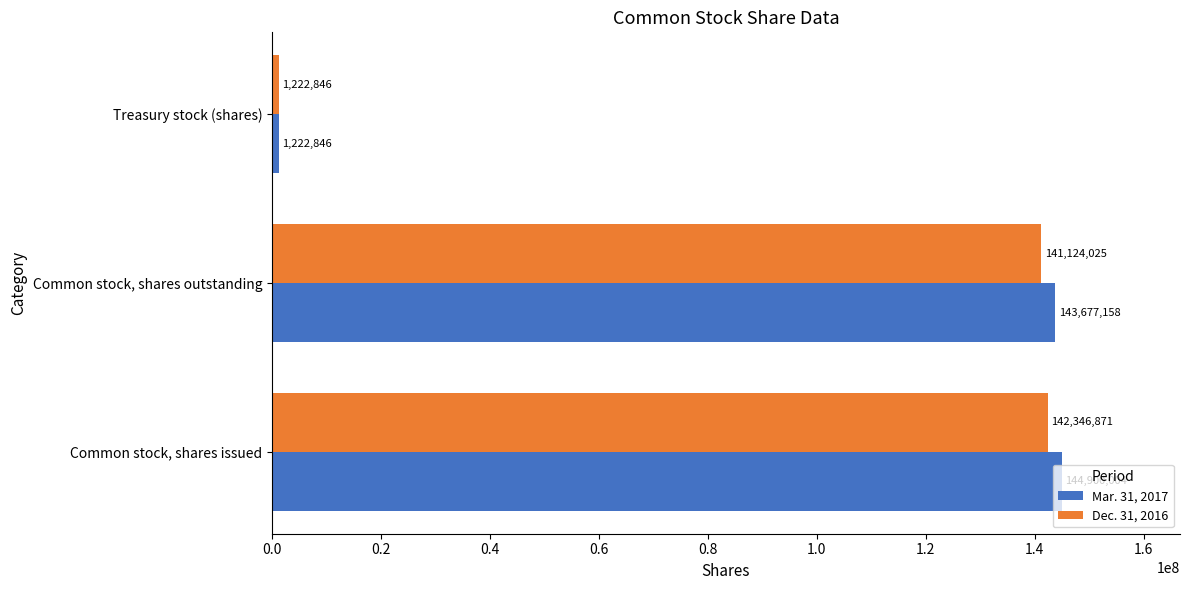

Where is Mar. 31, 2017 nearest to the value 73061425?

Common stock, shares outstanding